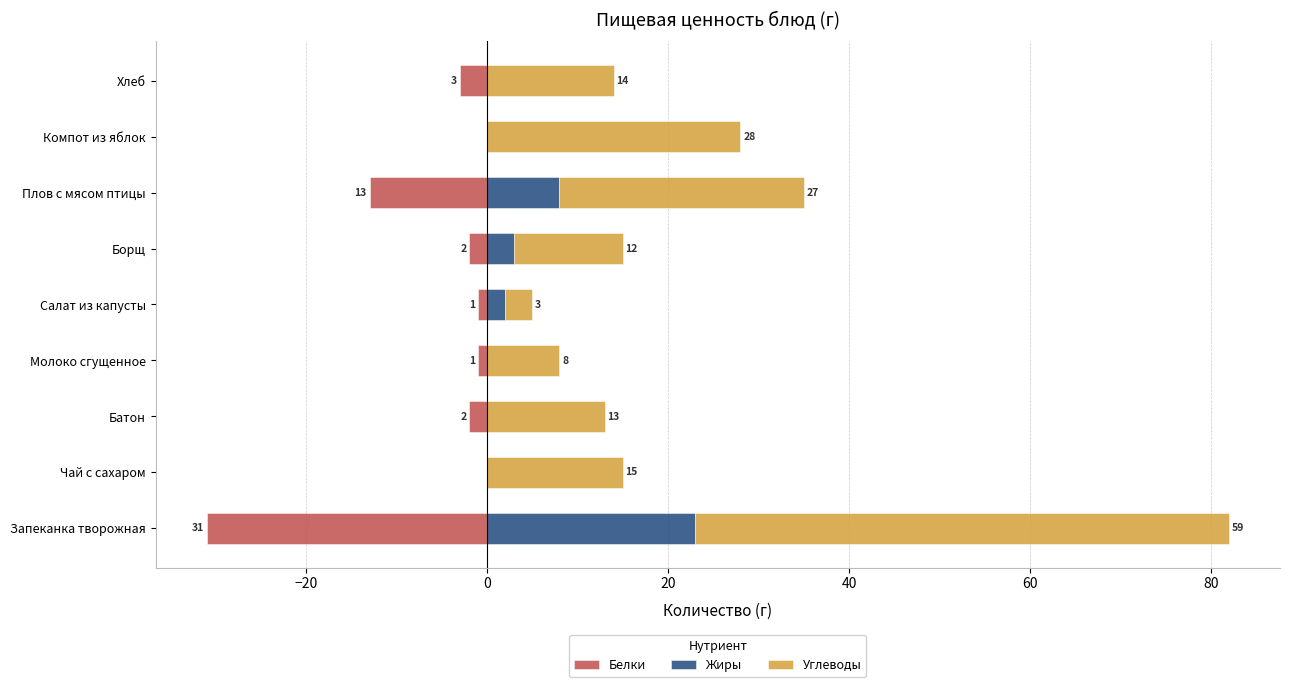

How many bars are there in each group?

3